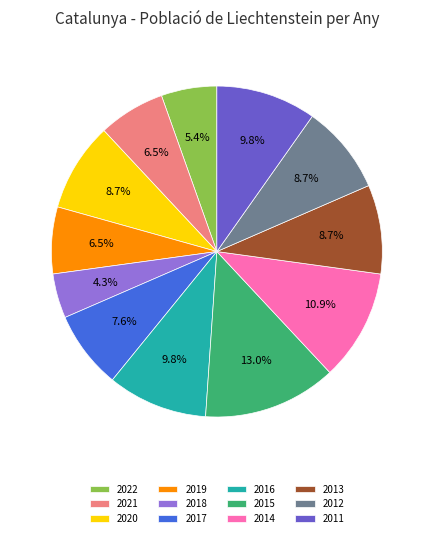

Which category has the smallest portion of the pie?

2018